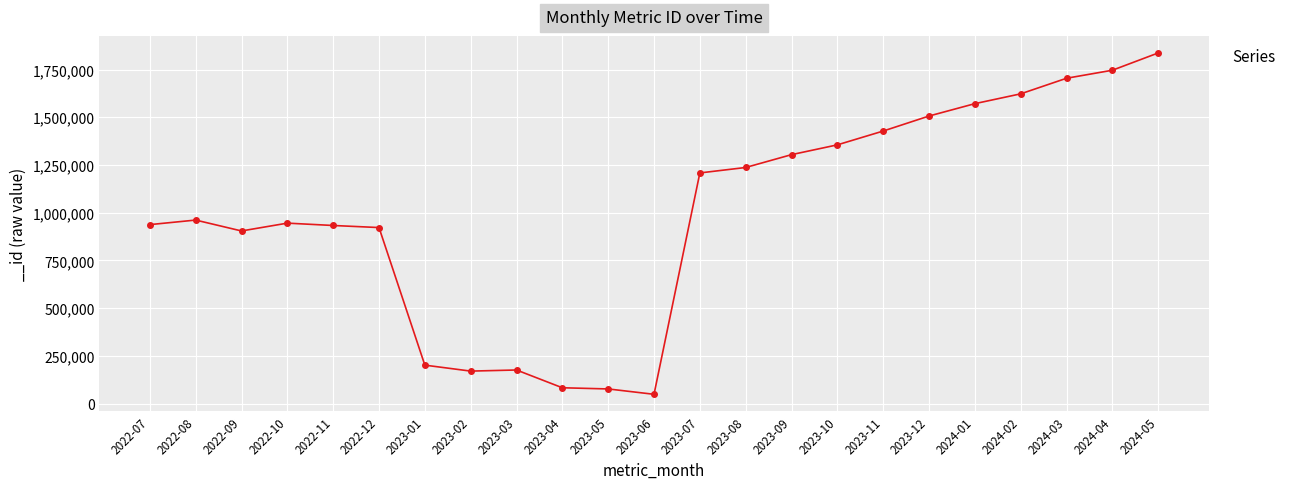

What is the ratio of the value at 2024-05 to the value at 2024-01?

1.2